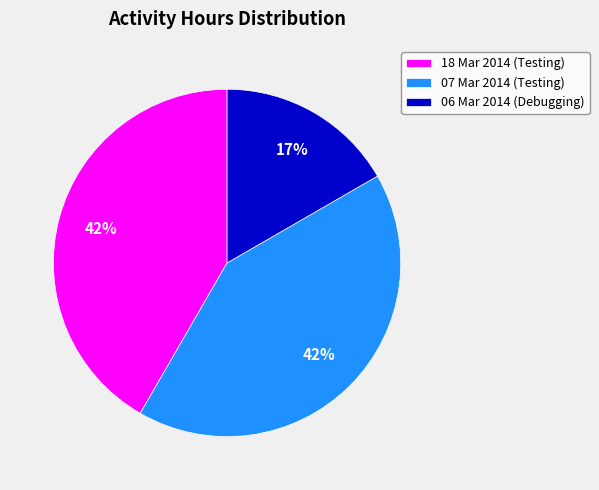

To the nearest percent, what percentage of the pie is 18 Mar 2014?

42%